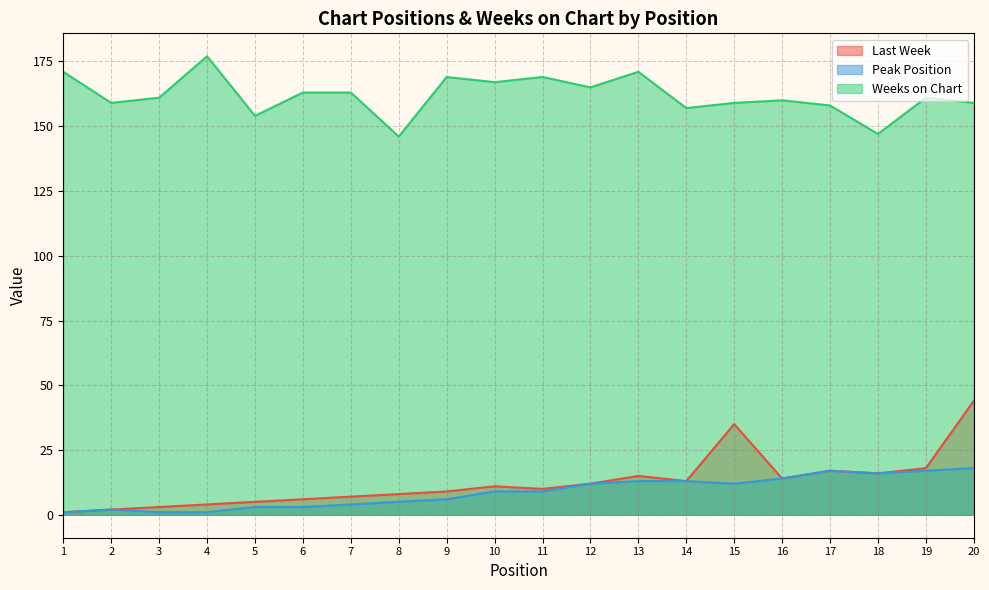

How many data points in Weeks on Chart are above 161?

9